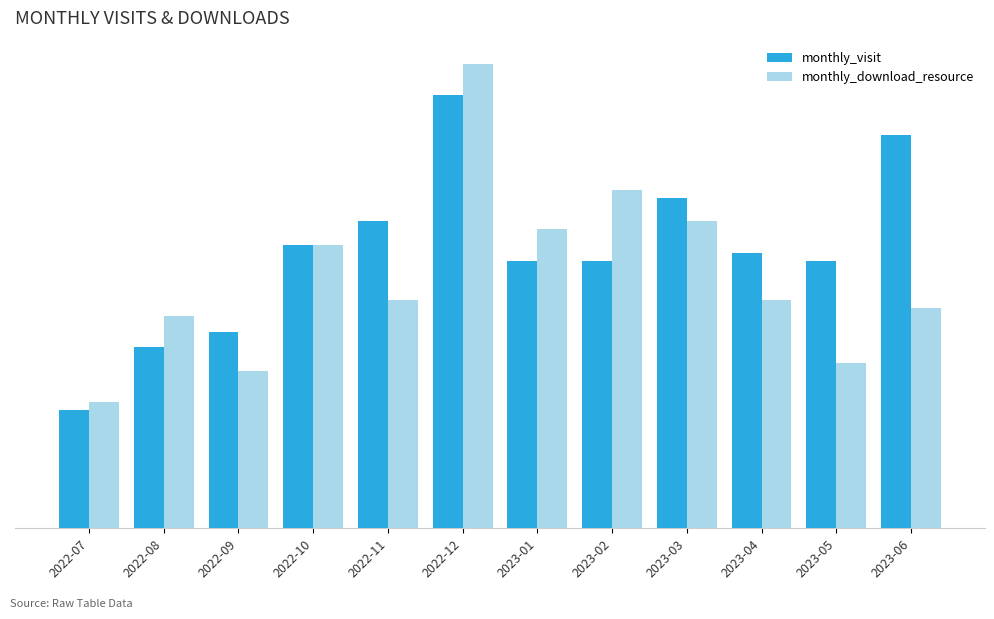

What is the greatest value displayed?

59